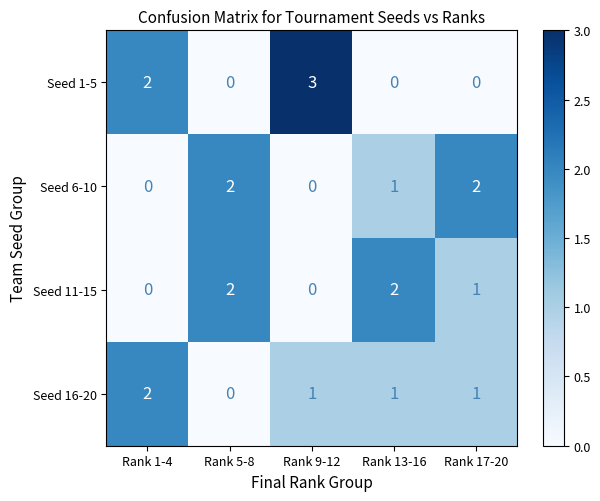

What is the greatest value displayed?

3